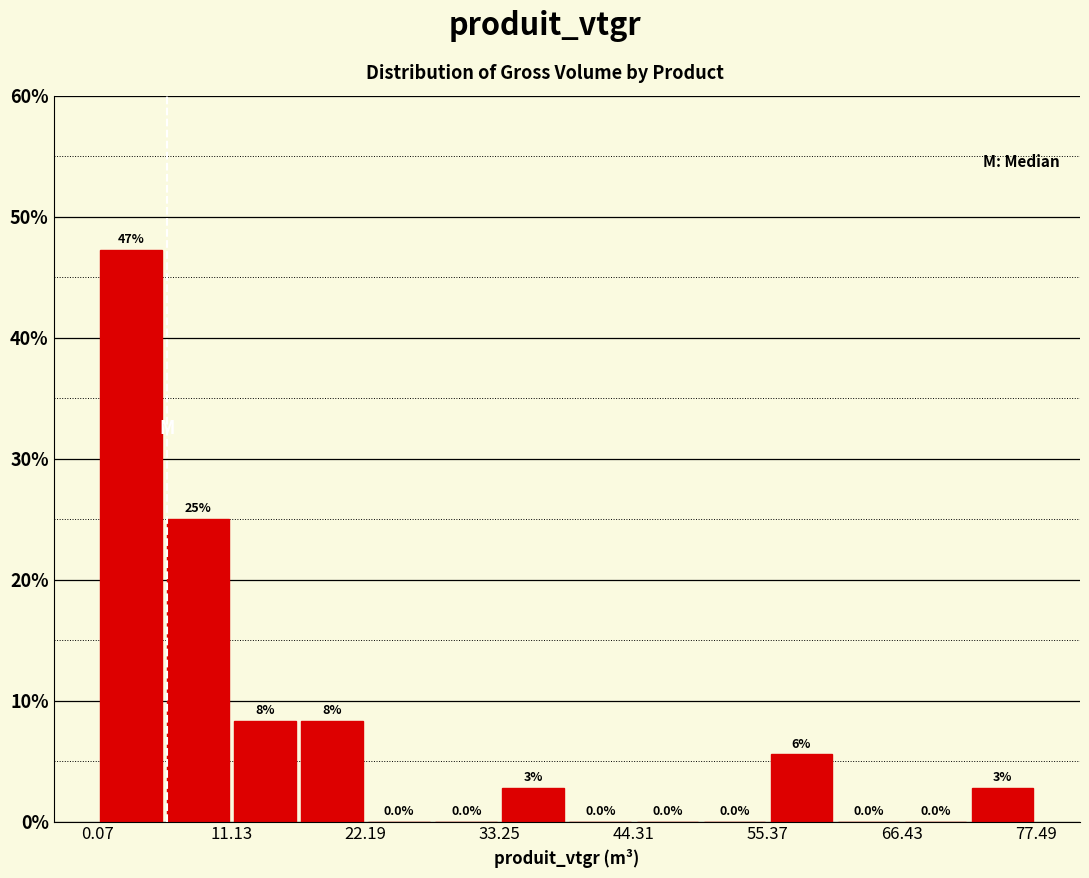

Around what value on the x-axis is the tallest bar? Give the approximate position of its centre, as read against the axis.

2